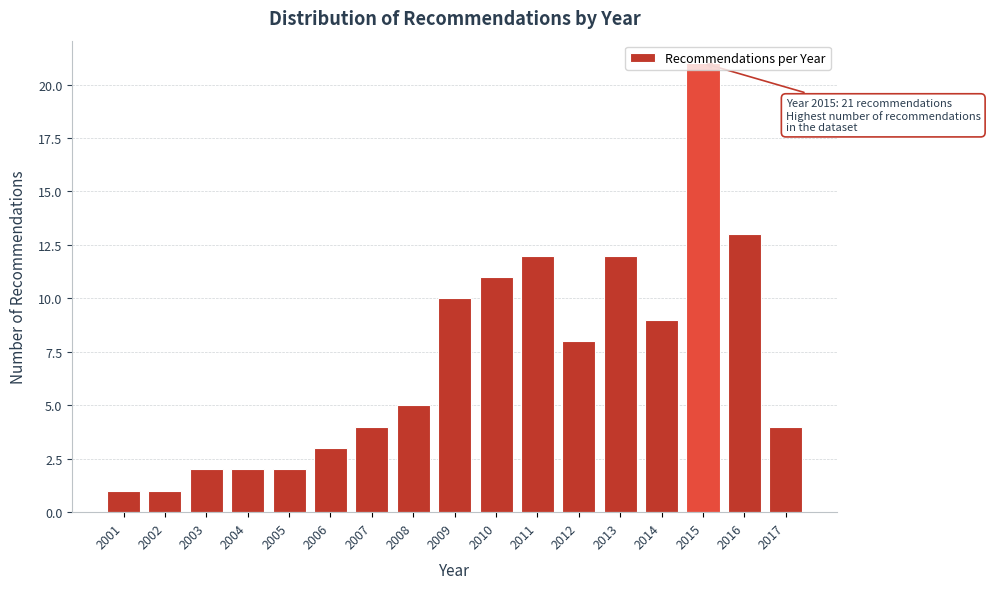

What is the change in value from 2002 to 2016?

+12